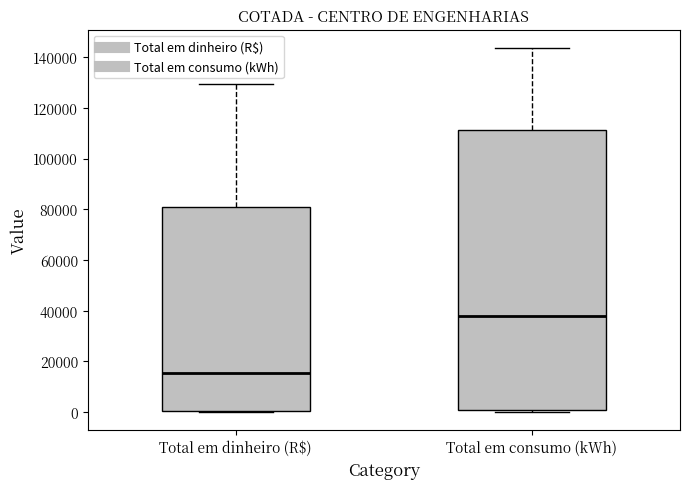

Where is the lower edge of the box for Total em dinheiro (R$) on the y-axis? The values are not printed on the chart, so give them approximately, as read against the axis.

0